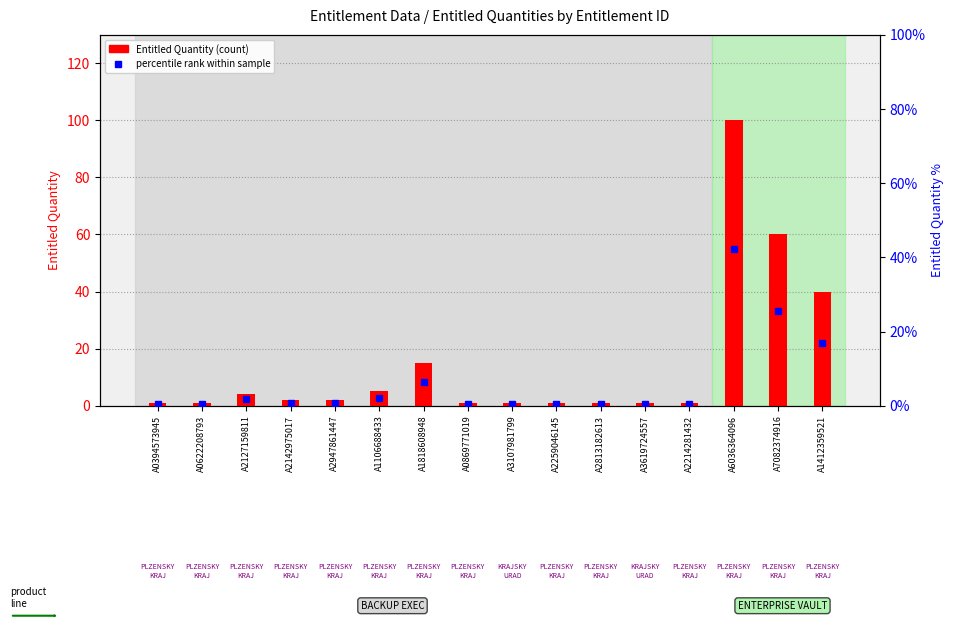

Reading left to right, list all the values displayed in this chart.

Entitled Quantity (count): 1.0	1.0	4.0	2.0	2.0	5.0	15.0	1.0	1.0	1.0	1.0	1.0	1.0	100.0	60.0	40.0
percentile rank within sample: 0.4	0.4	1.7	0.8	0.8	2.1	6.4	0.4	0.4	0.4	0.4	0.4	0.4	42.4	25.4	16.9